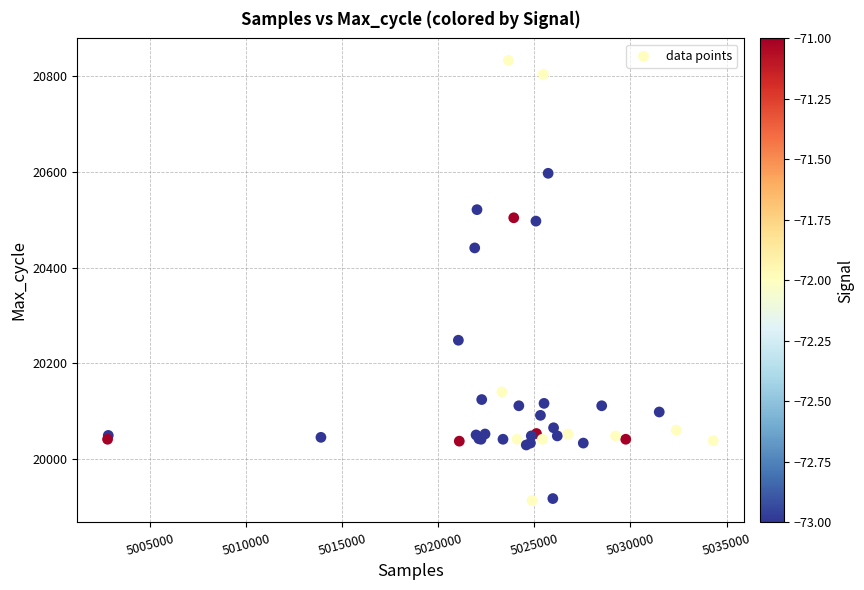

What Y value in the scatter plot is closest to 20373?

20441